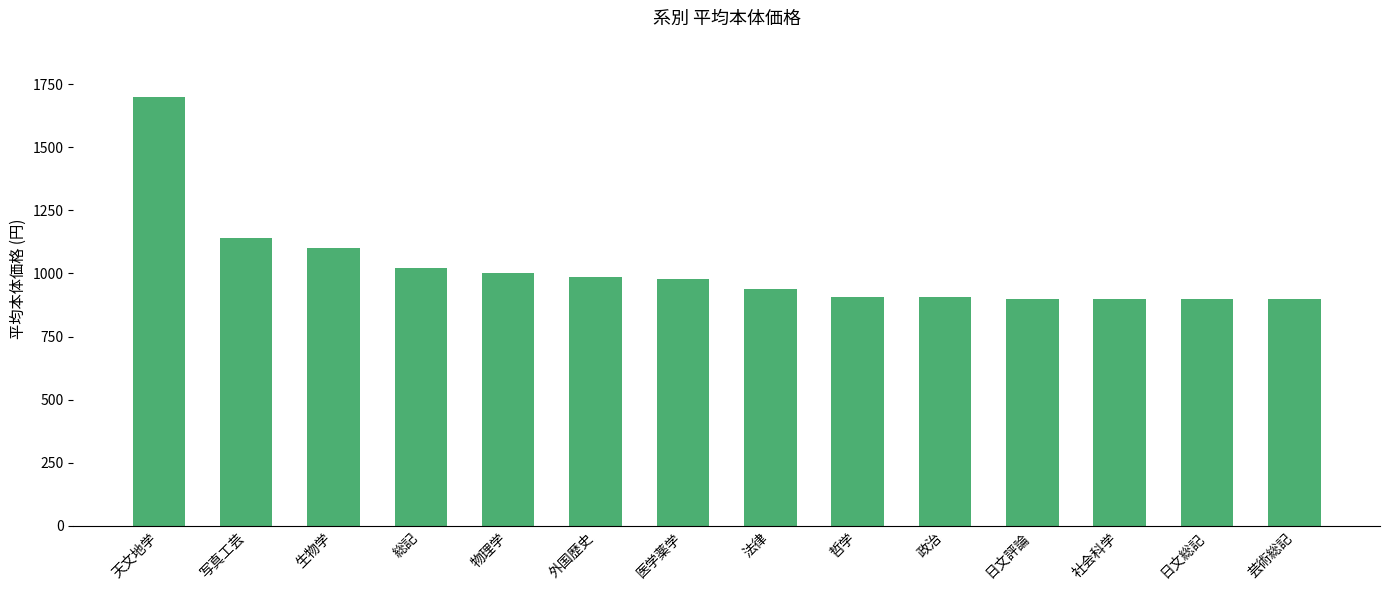

What is the label of the 7th bar from the left?

医学薬学